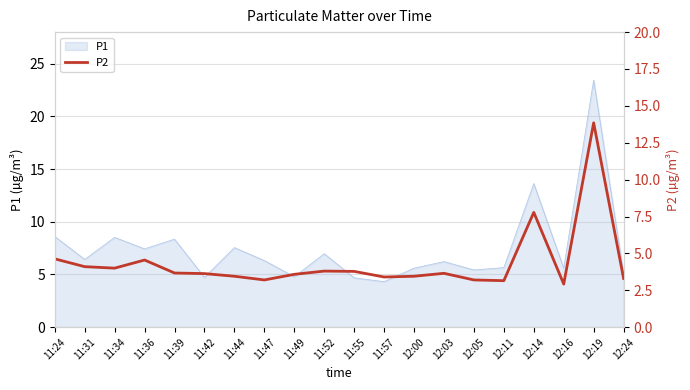

What is the smallest value displayed?

2.9